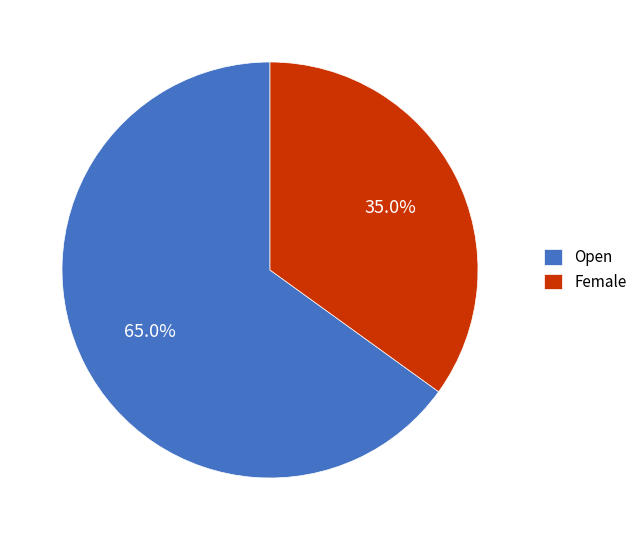

Rank the categories by value from lowest to highest.

Female, Open